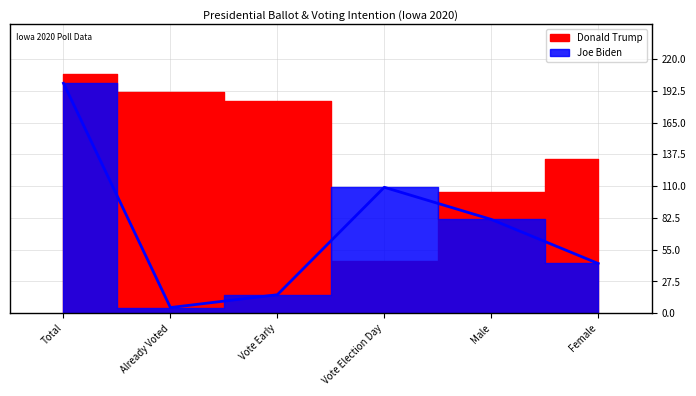

How many values are below 81?

3